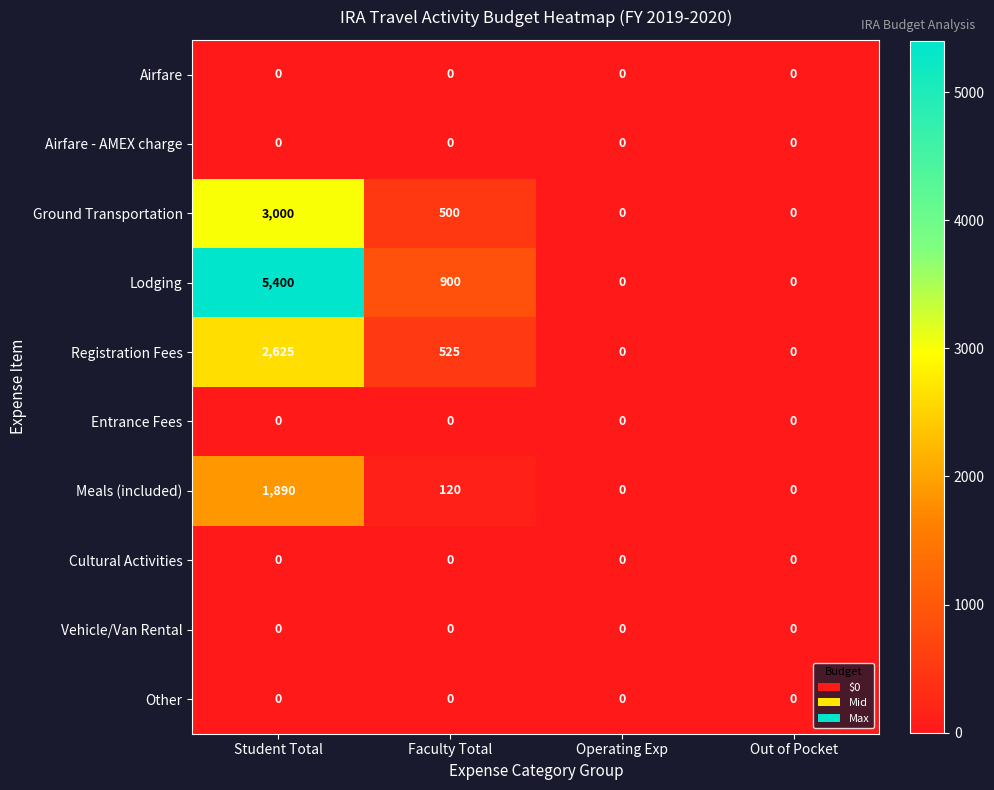

Where does the Meals (included) series first go above 120?

Student Total